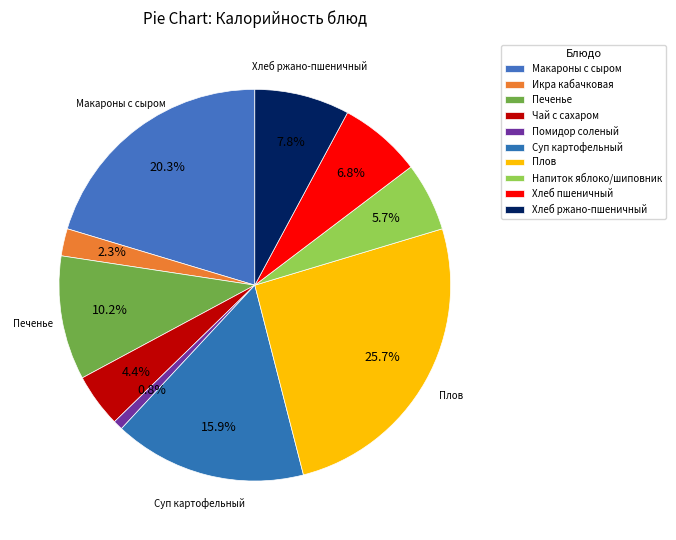

Is there any slice that represents more than half of the pie?

No